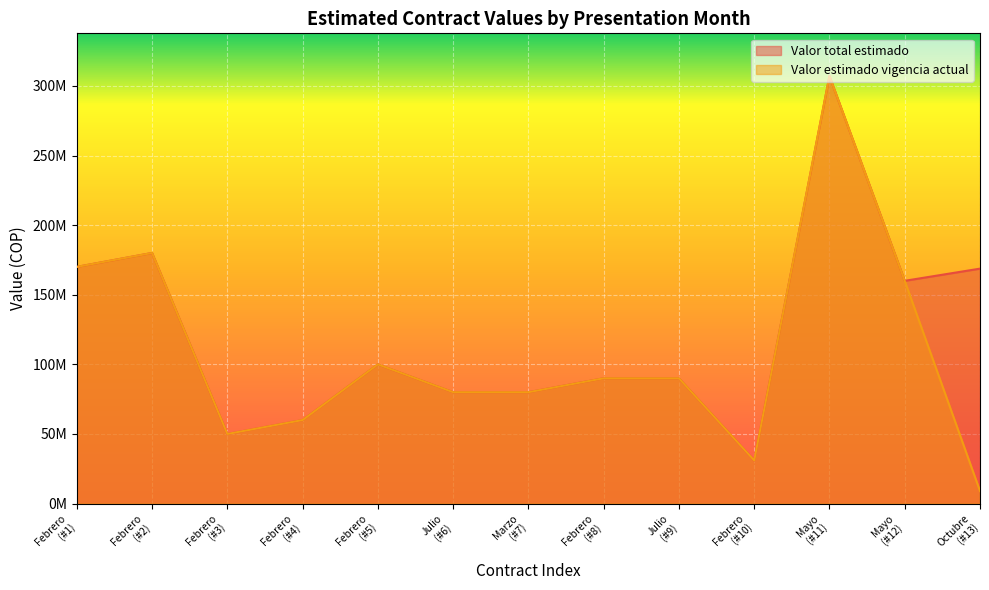

Does the chart display data point markers on the line(s)?

No